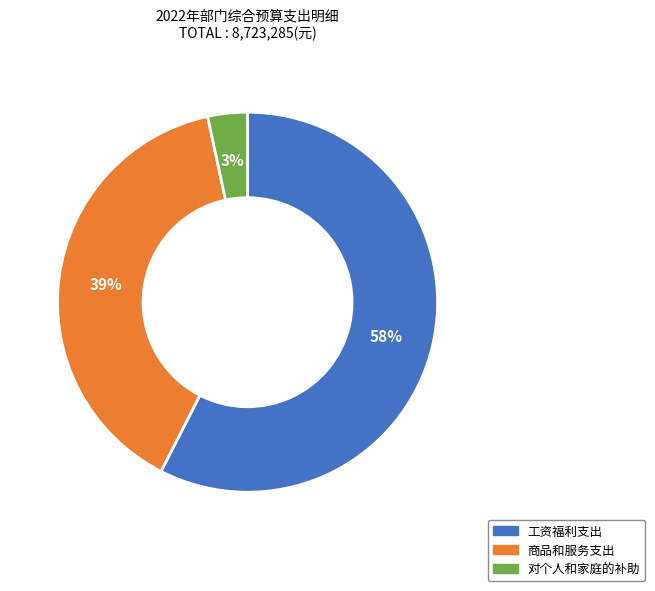

Do 对个人和家庭的补助 and 商品和服务支出 together represent more than half of the pie?

No